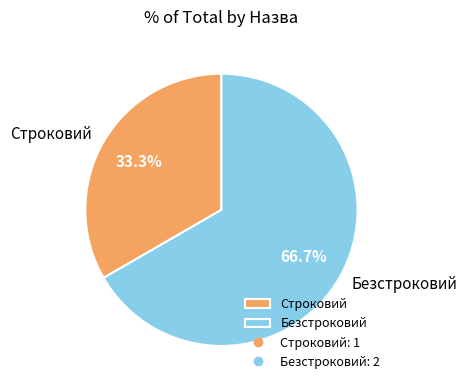

To the nearest percent, what is the difference between the Строковий and Безстроковий slice percentages?

33%